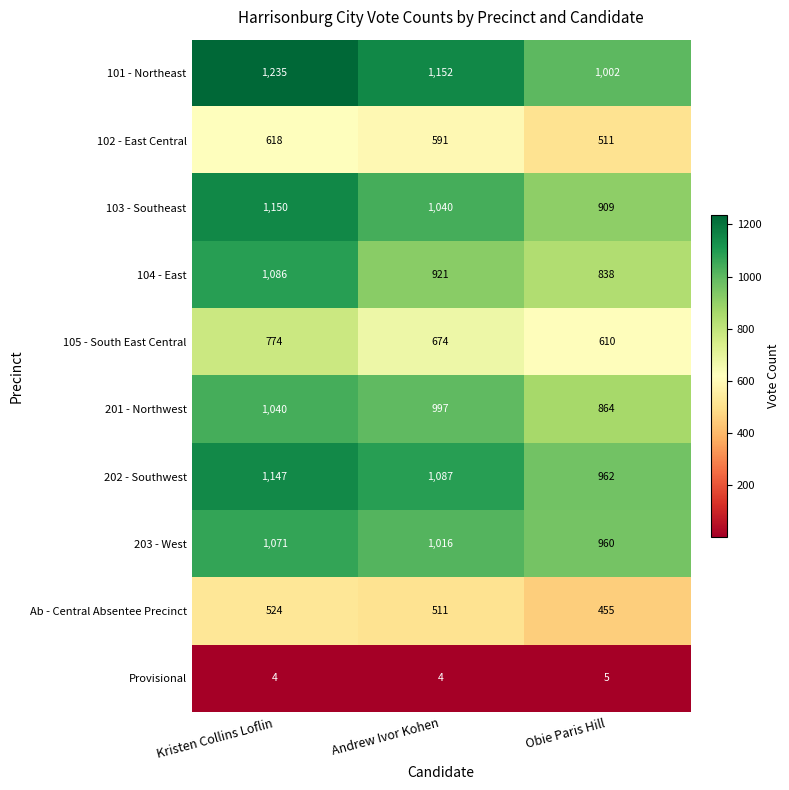

At which category is the sum across all series the highest?

Kristen Collins Loflin